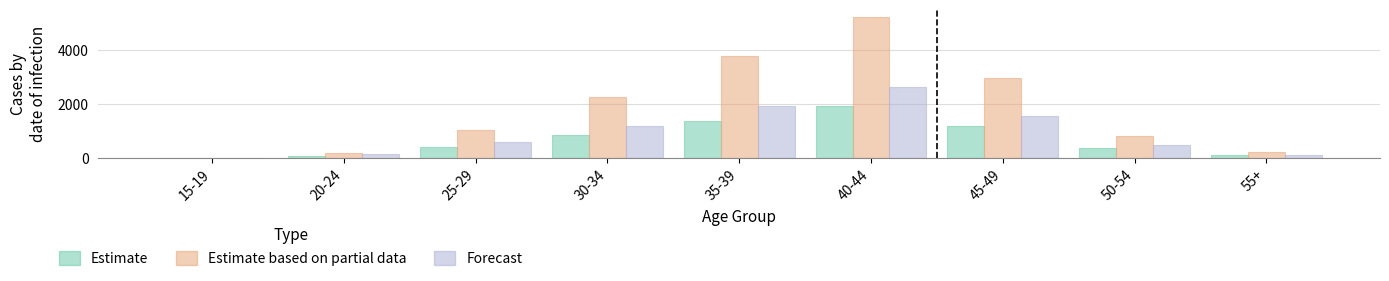

The value of Estimate at 50-54 is 126. True or false?

False